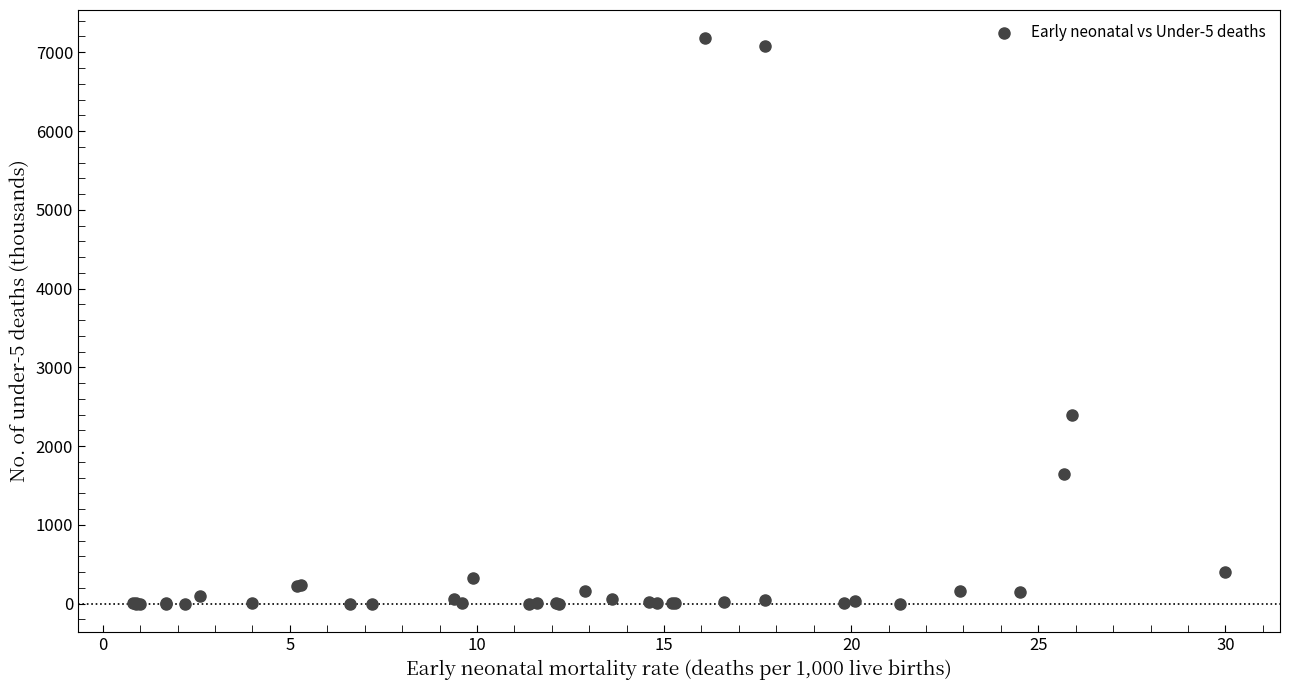

What Y value in the scatter plot is closest to 3588?

2391.3